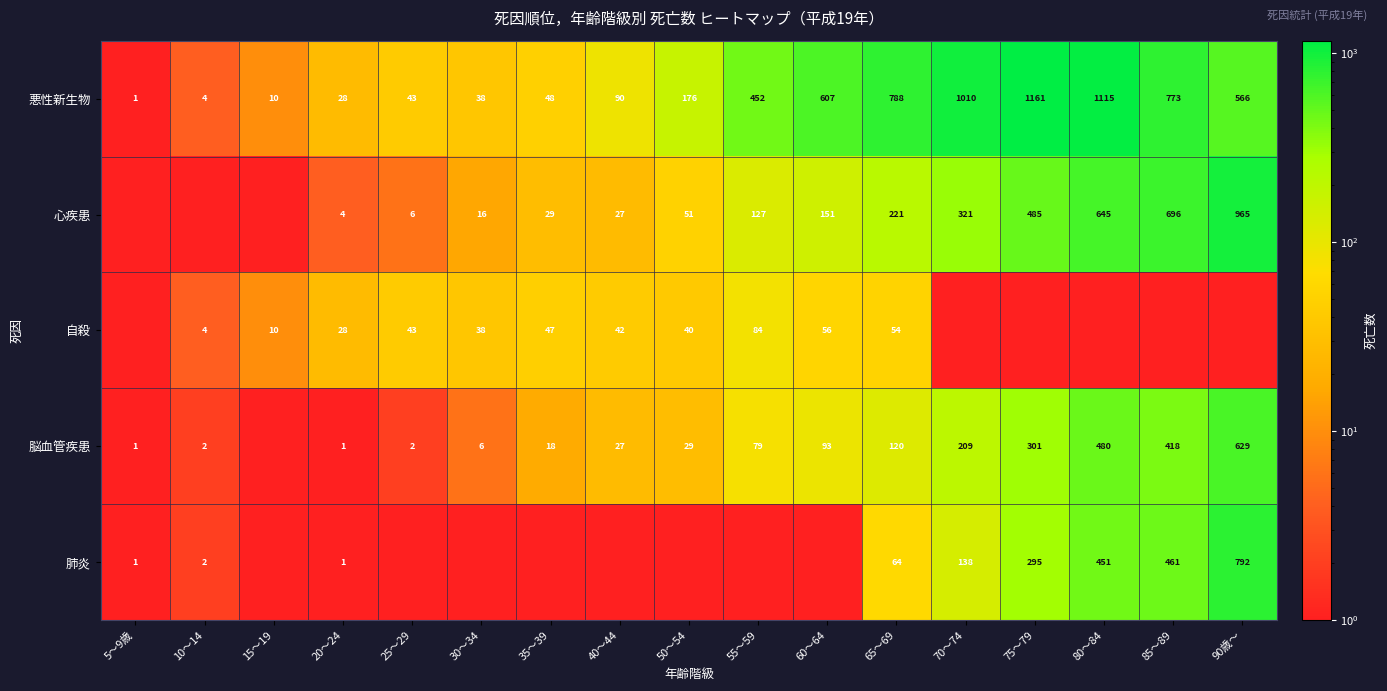

What is the total value across all series at 65～69?

1247.0